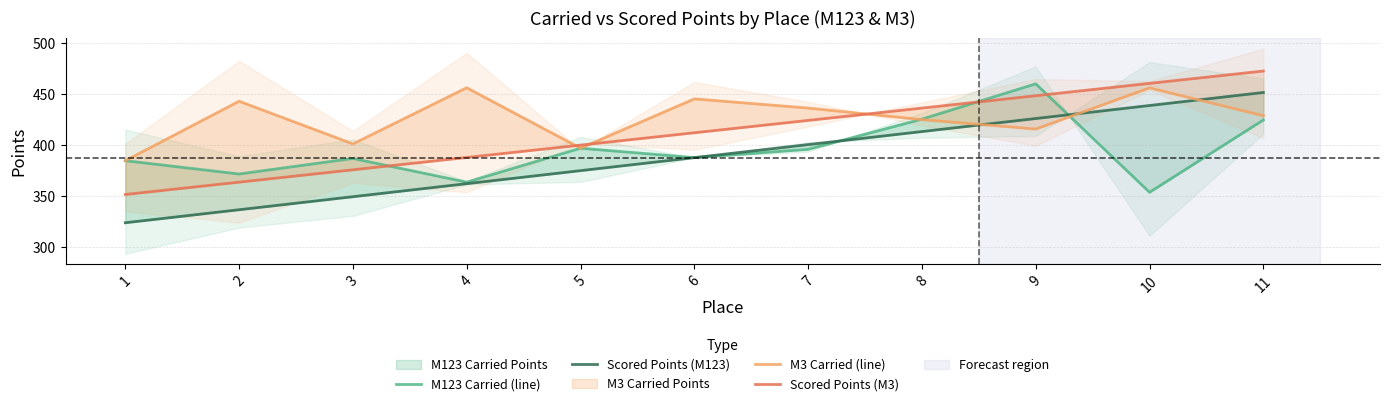

The value of Scored Points (M3) at 8 is 579.5. True or false?

False